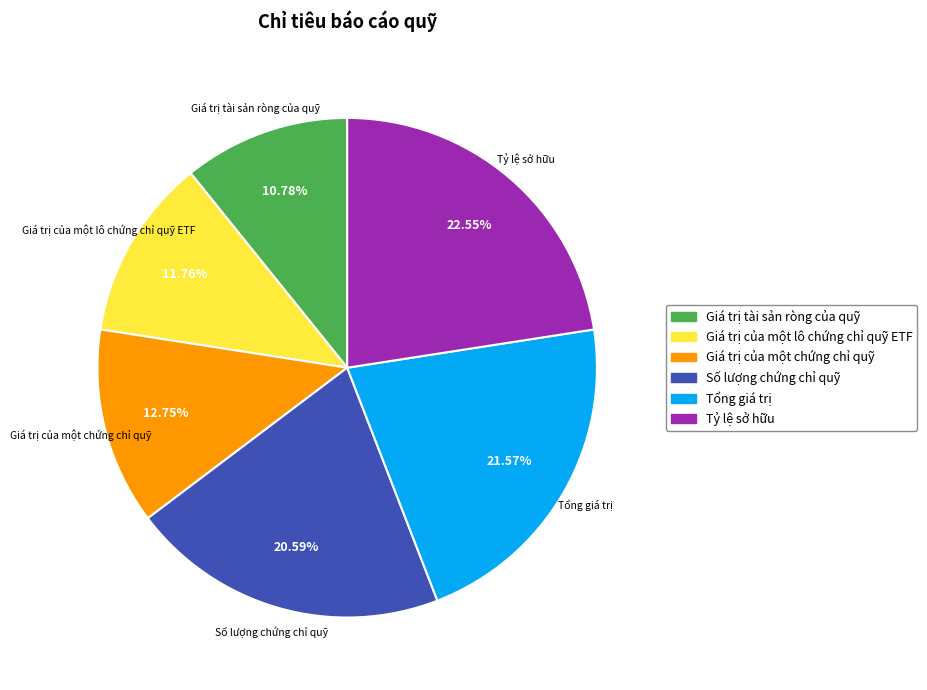

To the nearest percent, what is the difference between the Giá trị tài sản ròng của quỹ and Giá trị của một chứng chỉ quỹ slice percentages?

2%